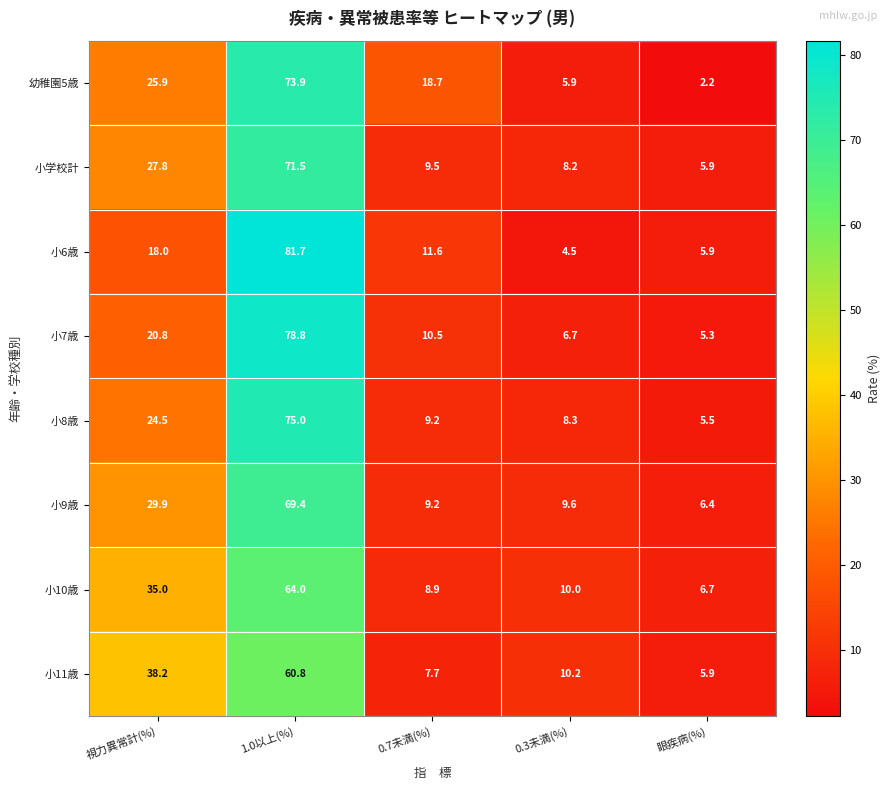

At how many categories does at least one series exceed 44?

1